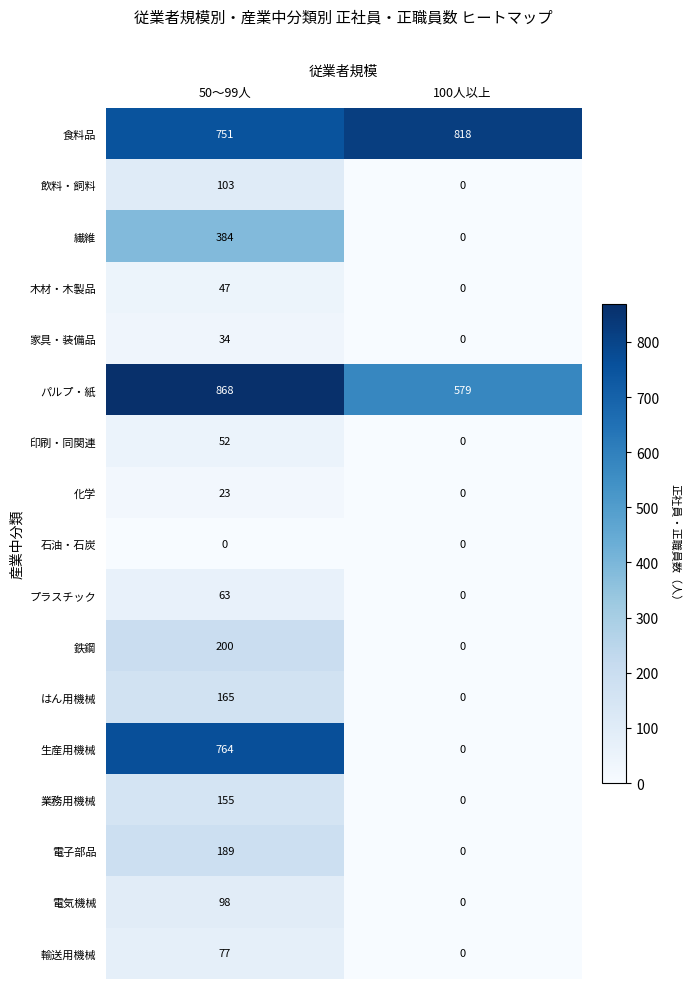

Read the 鉄鋼 value at 50～99人, to the nearest 50.

200